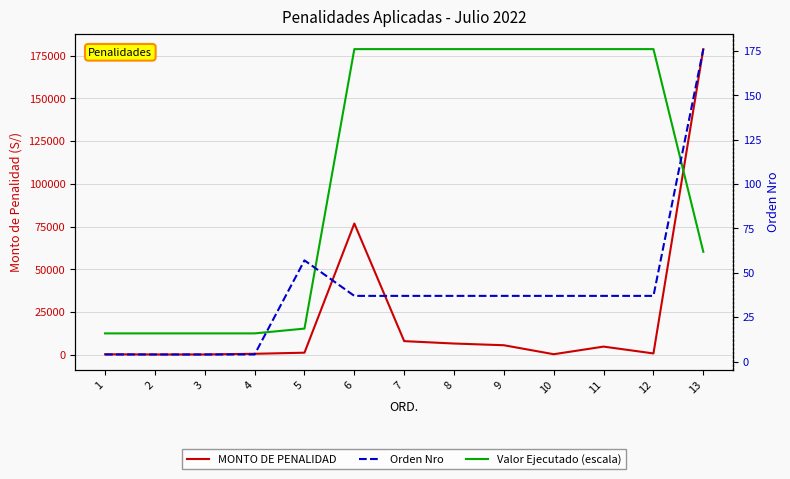

What is the value of the Orden Nro point at the 10th from the left?

37.0